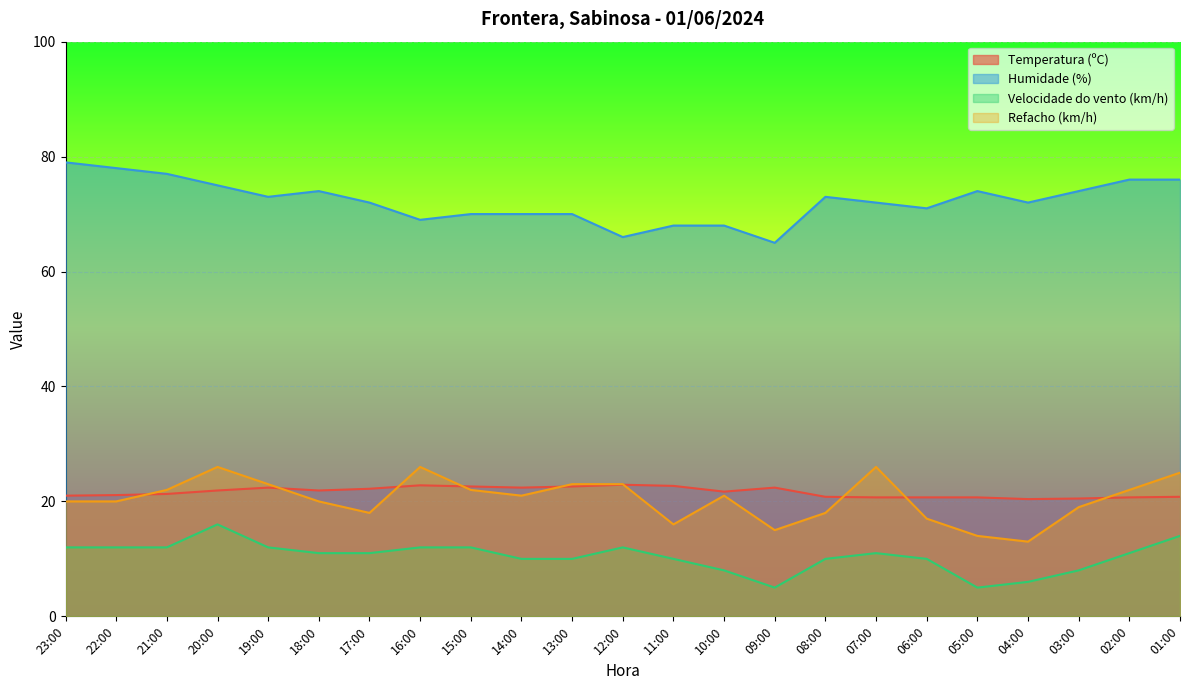

What is the value of the Refacho (km/h) point at the 10th from the left?

21.0